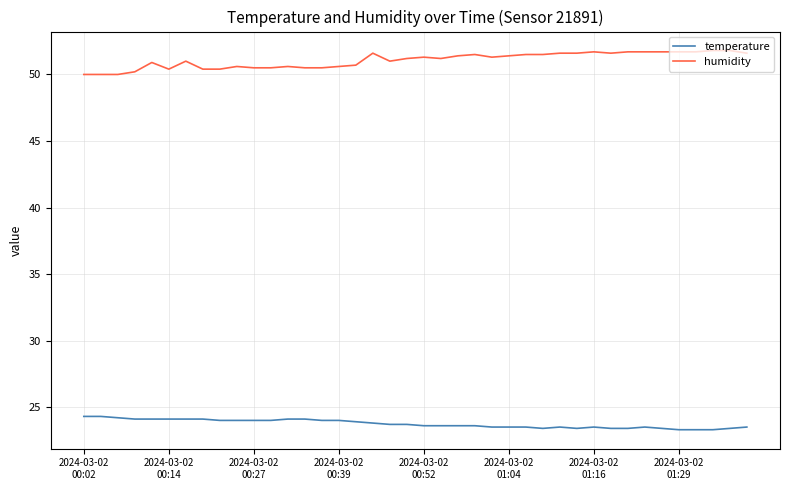

Which series has the largest total across all categories?

humidity